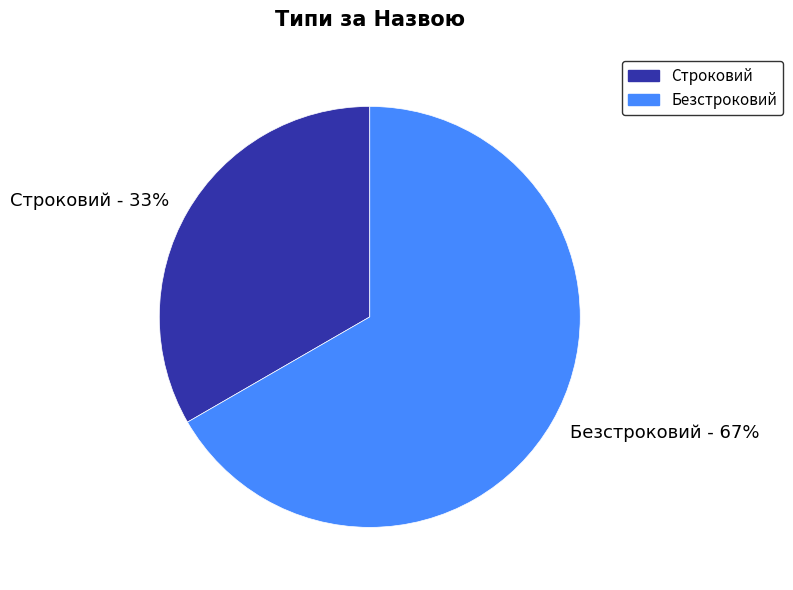

True or false: Строковий accounts for 28% of the total.

False